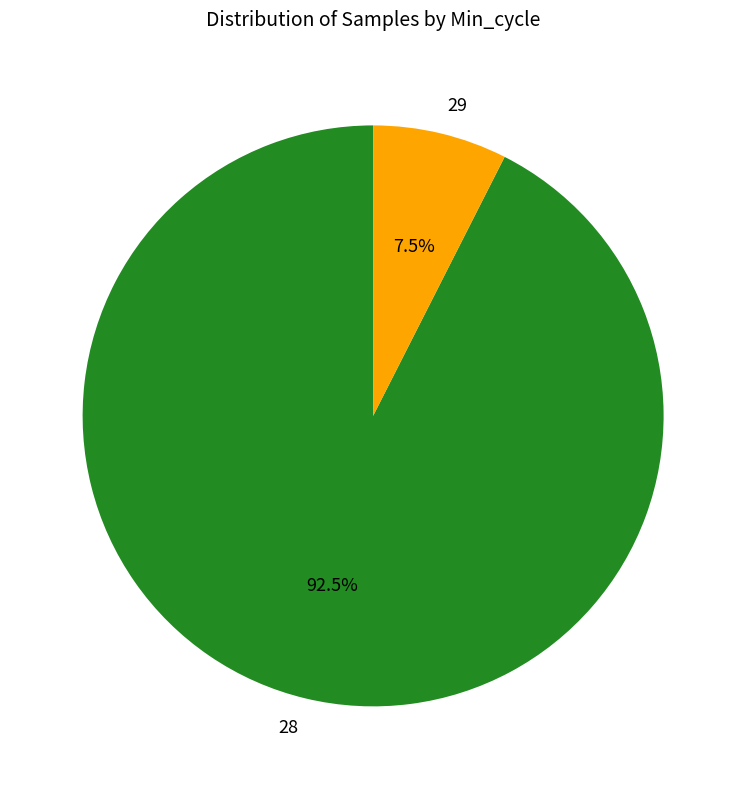

Count the number of slices in the pie.

2